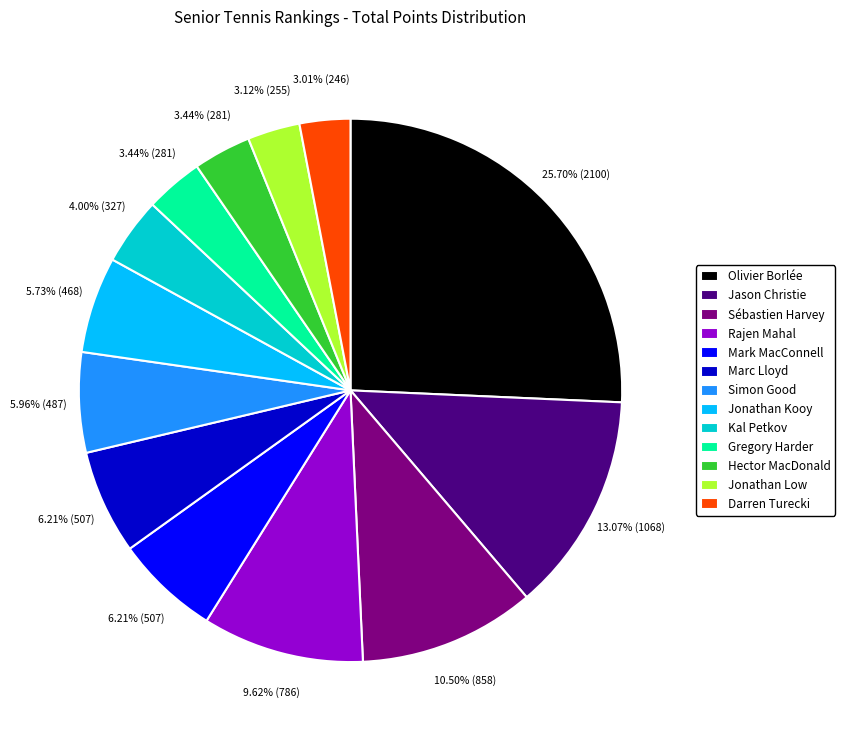

Count the number of slices in the pie.

13